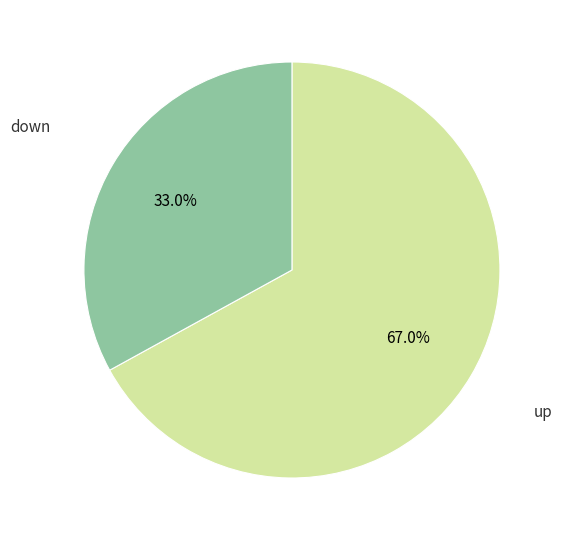

Rank the categories by value from highest to lowest.

up, down